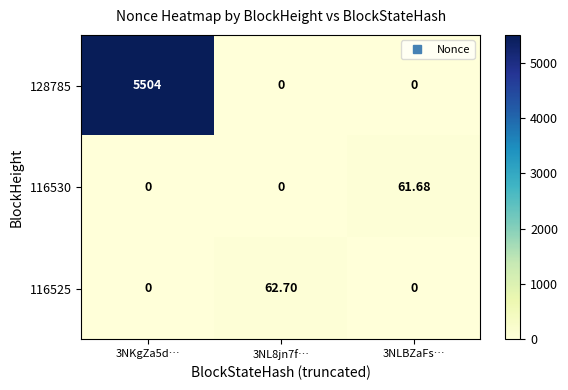

How many categories are shown in the chart?

3